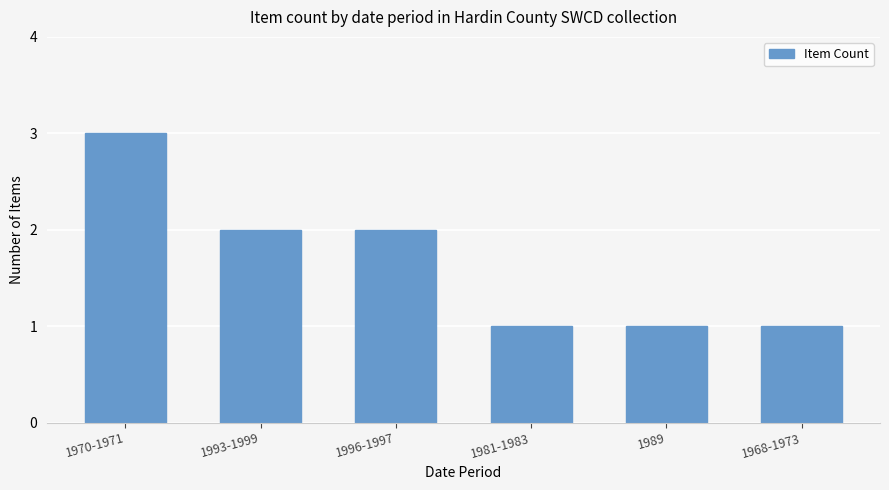

What is the sum of the values at 1970-1971 and 1981-1983?

4